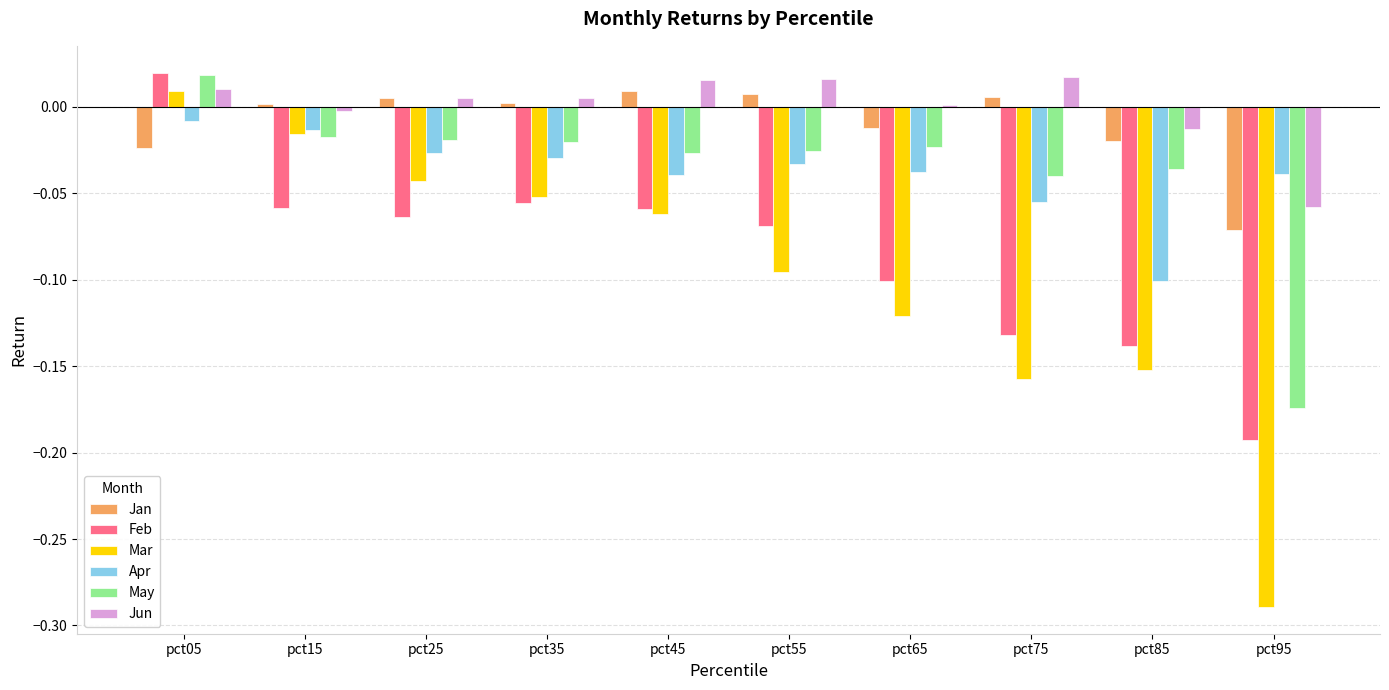

At which category is the sum across all series the highest?

pct05